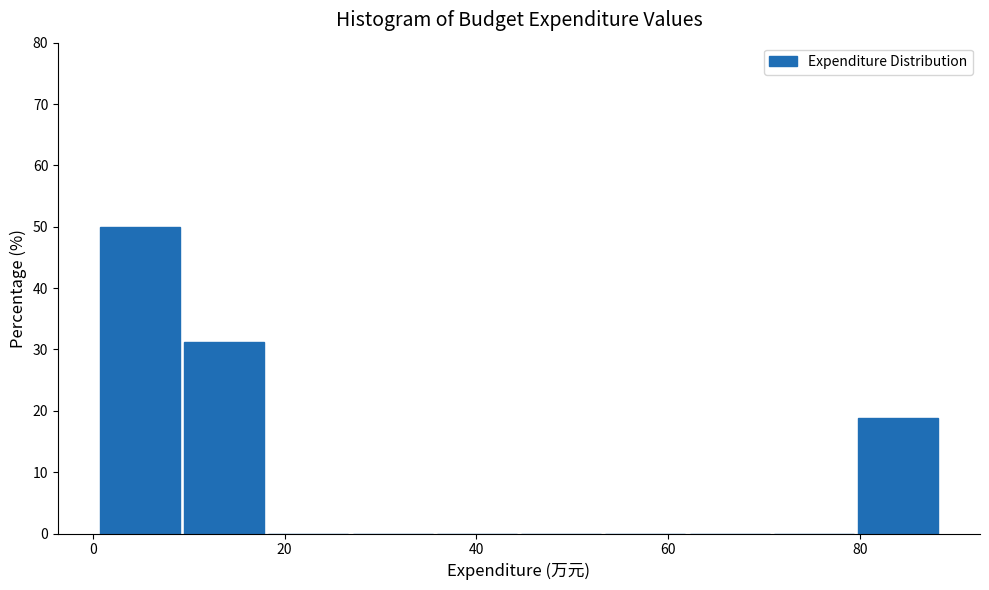

Reading left to right, list every bar in this chart as the range it spans on the x-axis followed by its height. Neither the bar edges nor the heights are printed on the chart, so give them approximately, as read against the axes.

0 to 10: 50
10 to 18: 31
18 to 26: 0
26 to 36: 0
36 to 44: 0
44 to 54: 0
54 to 62: 0
62 to 70: 0
70 to 80: 0
80 to 88: 19